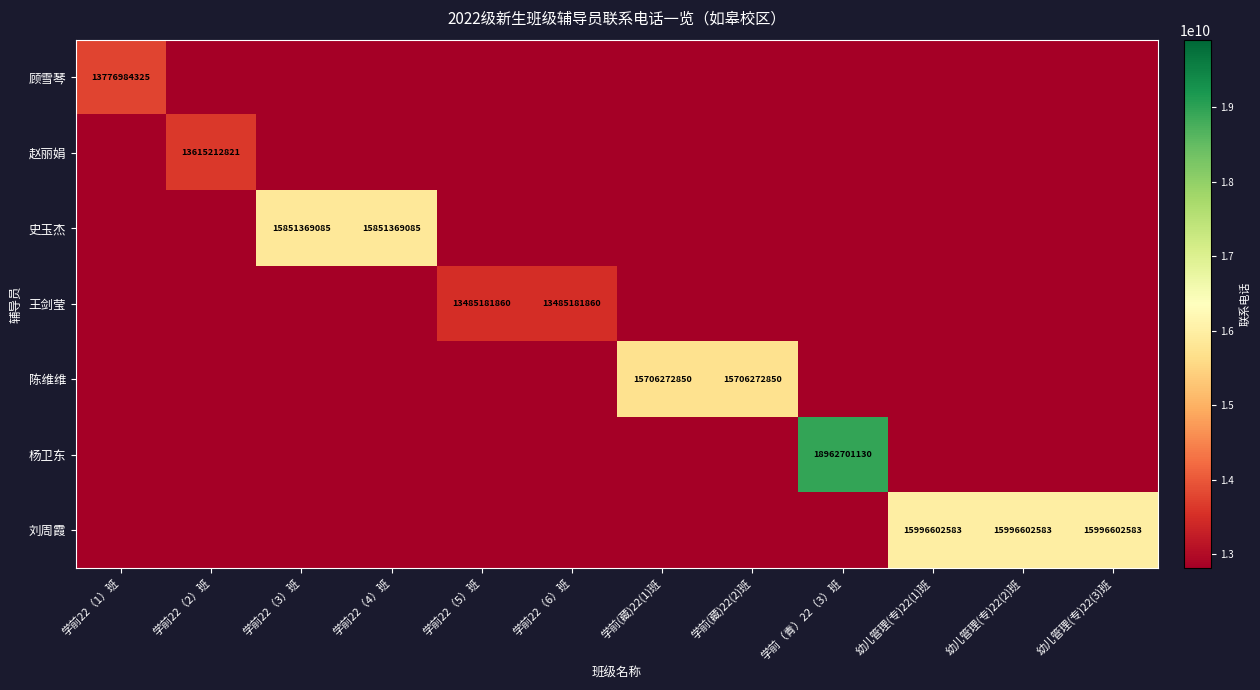

Which series has the largest total across all categories?

刘周霞